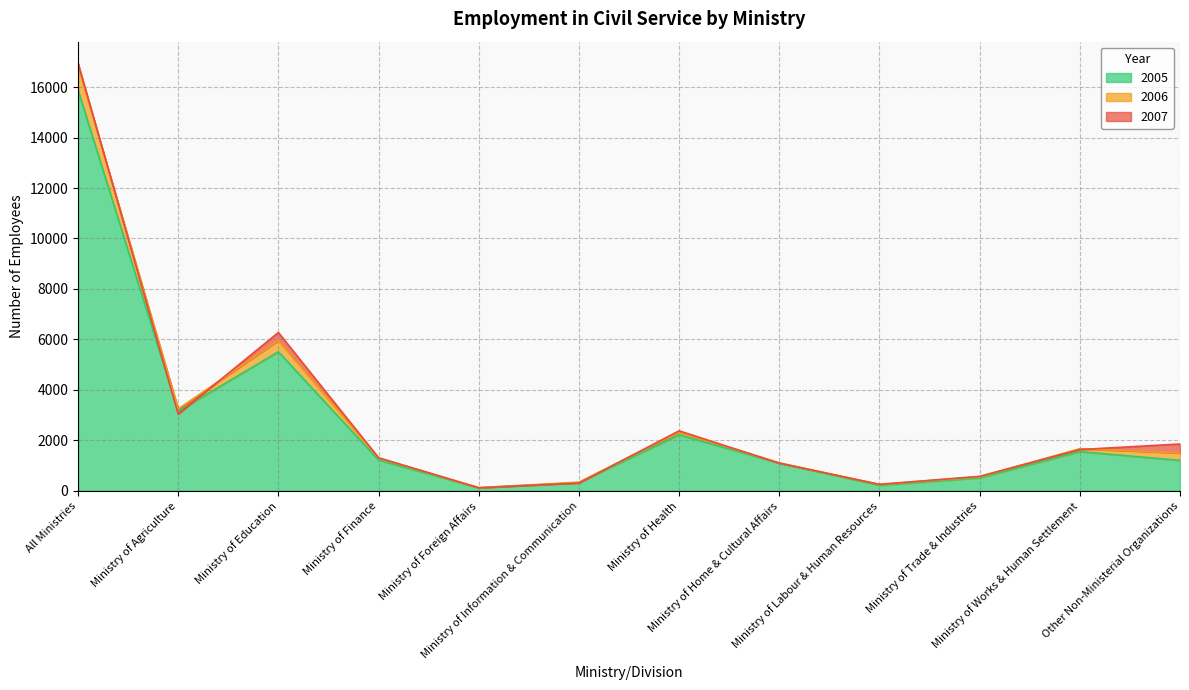

In 2005, how many points are higher than both neighbors (excluding endpoints)?

3